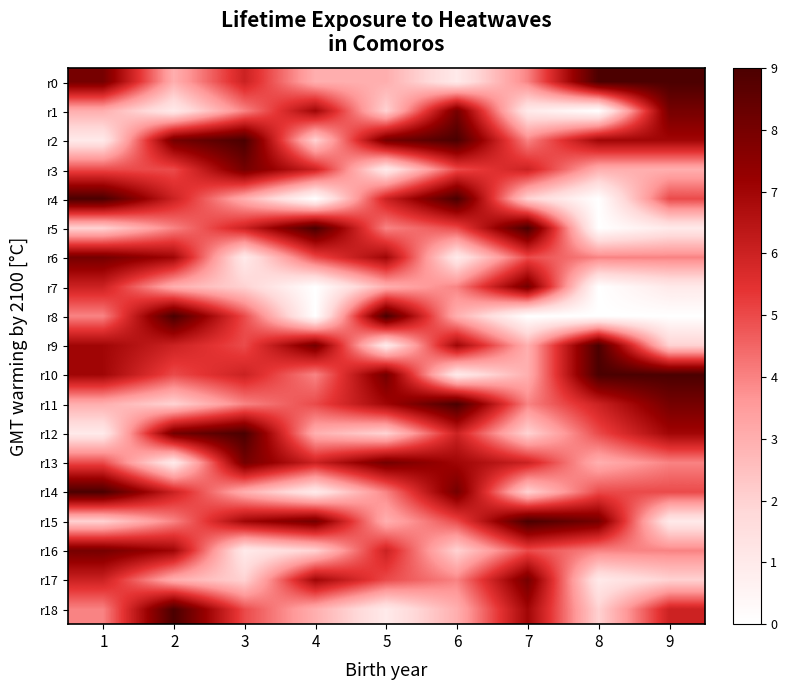

At which category is the sum across all series the highest?

1